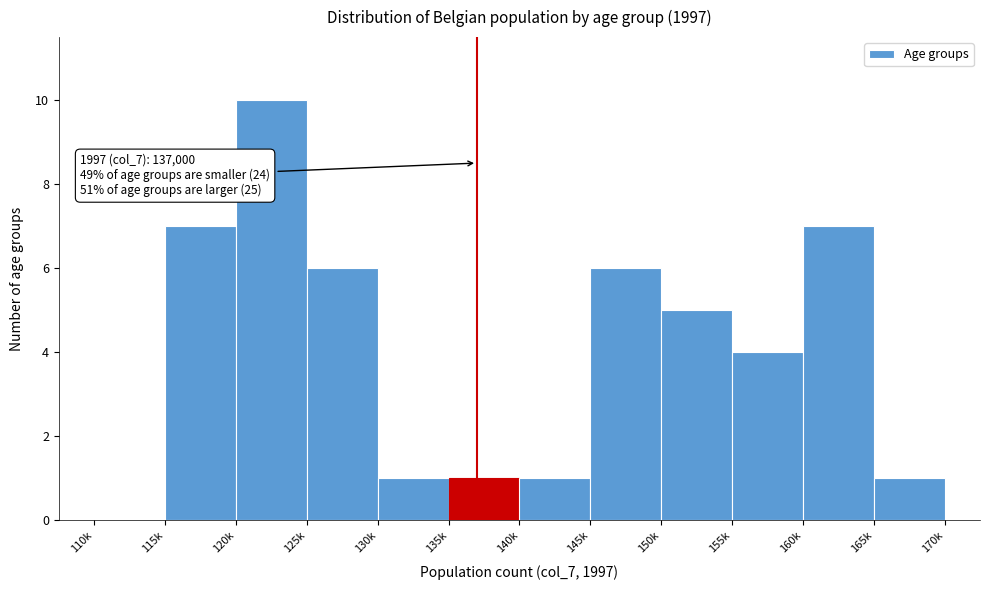

Reading right to left, what are all the values shown in this chart?

165k=1	160k=7	155k=4	150k=5	145k=6	140k=1	135k=1	130k=1	125k=6	120k=10	115k=7	110k=0